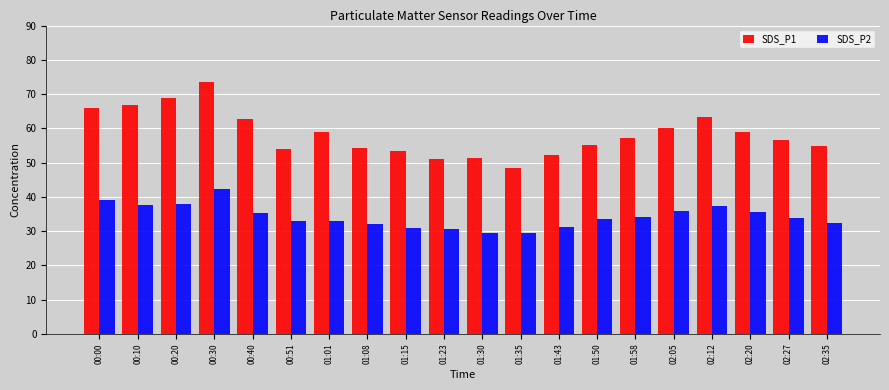

What is the difference between the SDS_P2 values at 02:20 and 01:43?

4.4